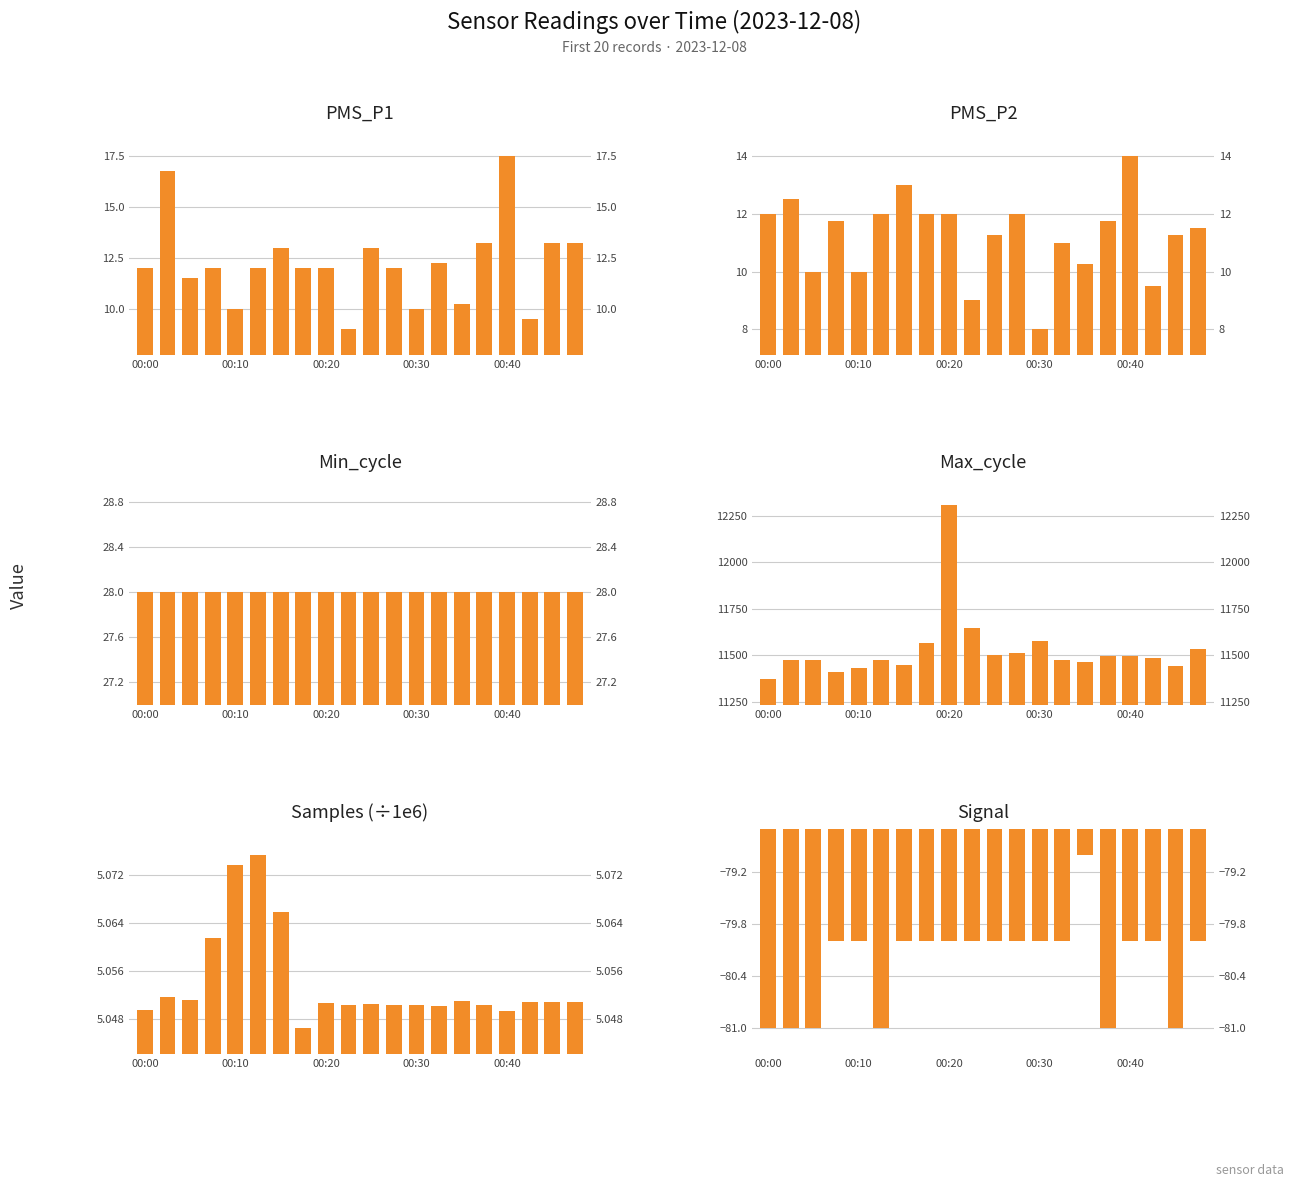

Is it true that PMS_P1 equals 13.3 at 00:30?

False